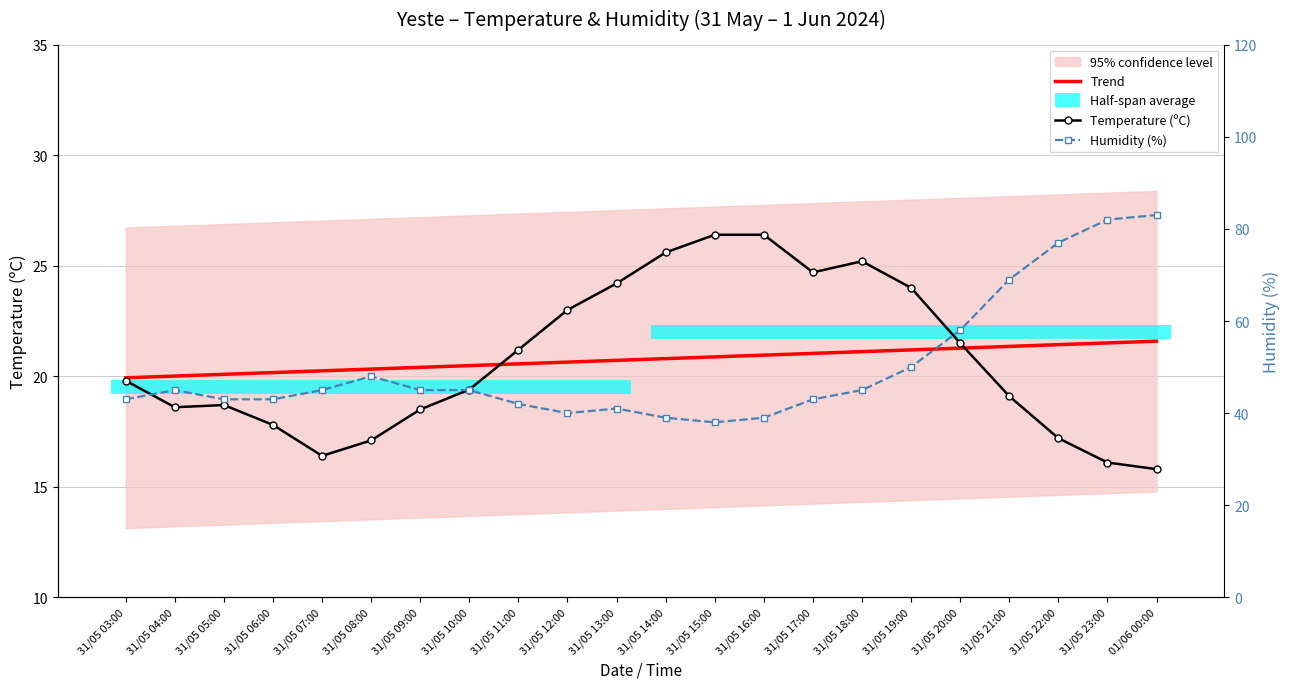

The Temperature (ºC) series shows 13.6 at 31/05 15:00. True or false?

False